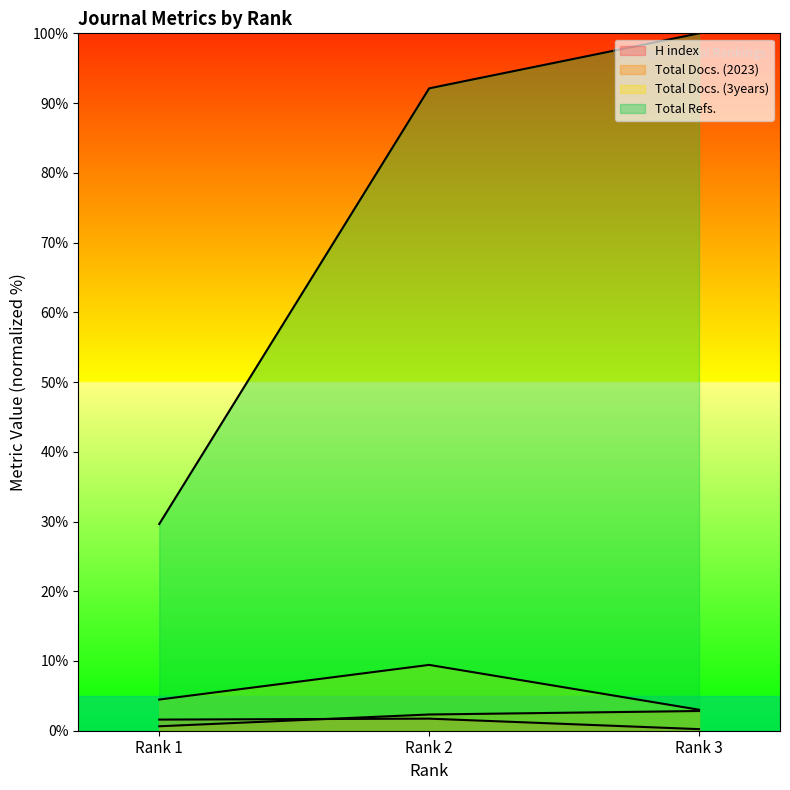

At which label does Total Refs. reach its peak?

Rank 3